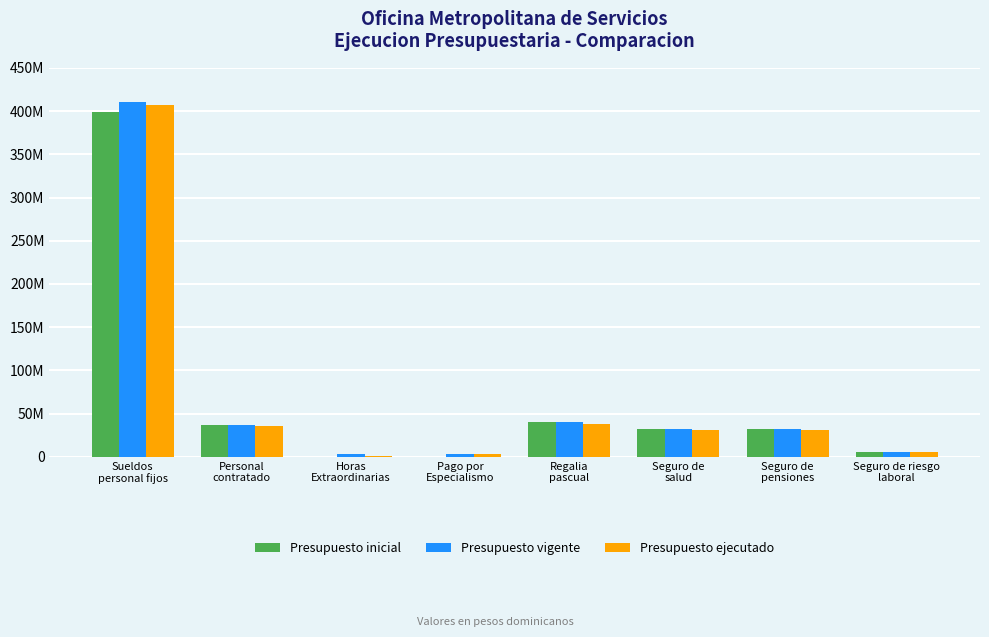

What are all the series names shown in the legend?

Presupuesto inicial, Presupuesto vigente, Presupuesto ejecutado